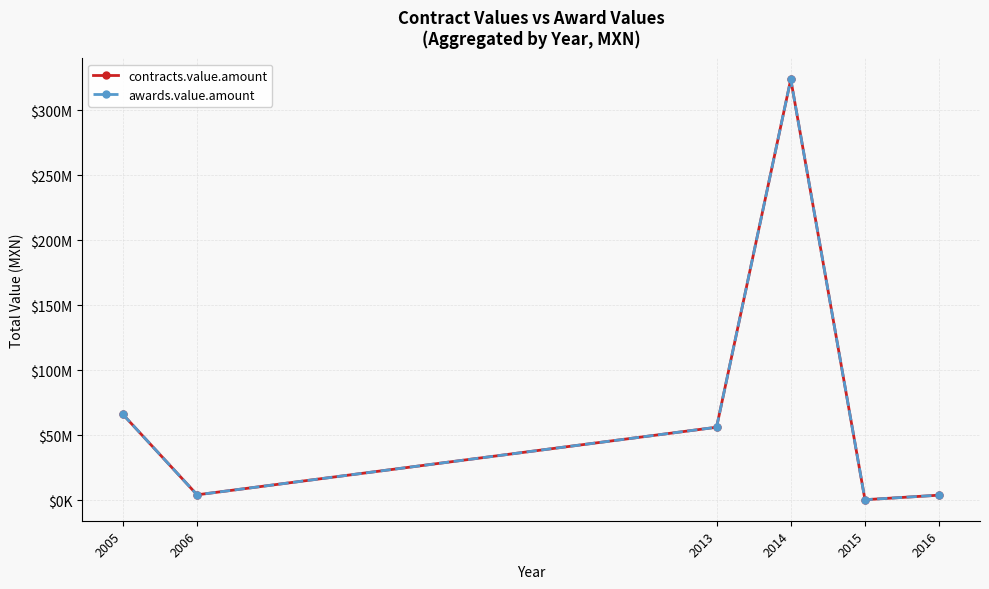

How many interior local valleys does the awards.value.amount series have?

2